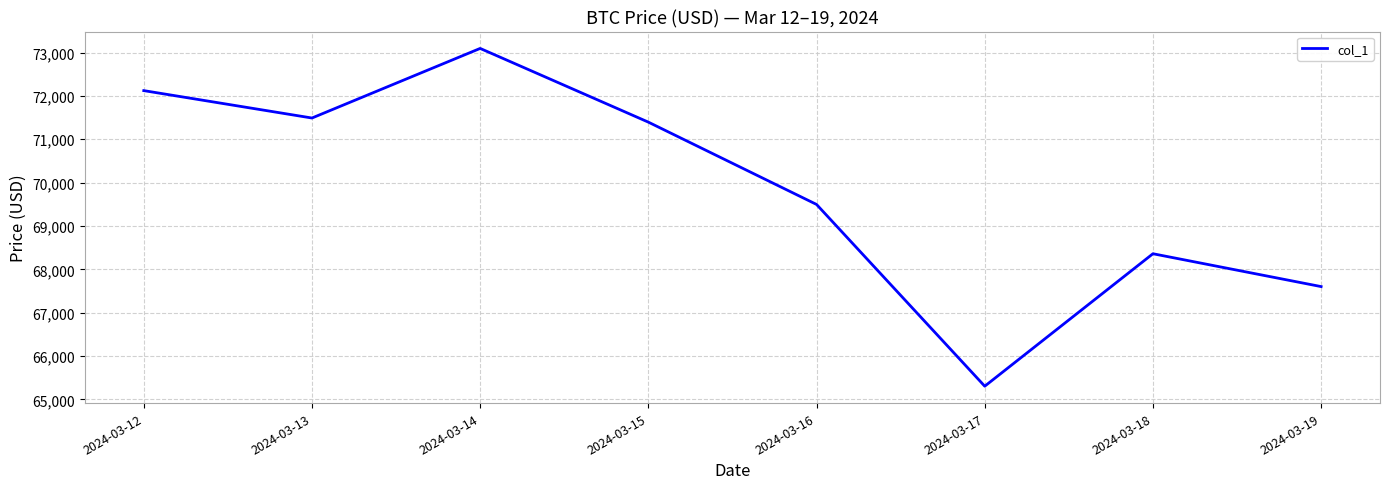

Rank the categories by value from lowest to highest.

2024-03-17, 2024-03-19, 2024-03-18, 2024-03-16, 2024-03-15, 2024-03-13, 2024-03-12, 2024-03-14